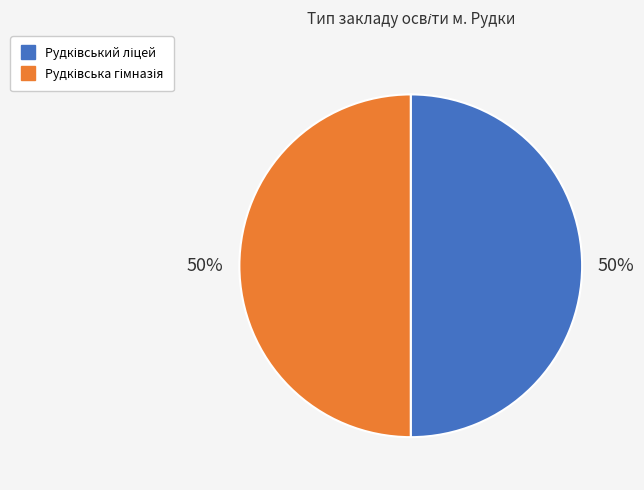

To the nearest percent, what is the average slice percentage?

50%